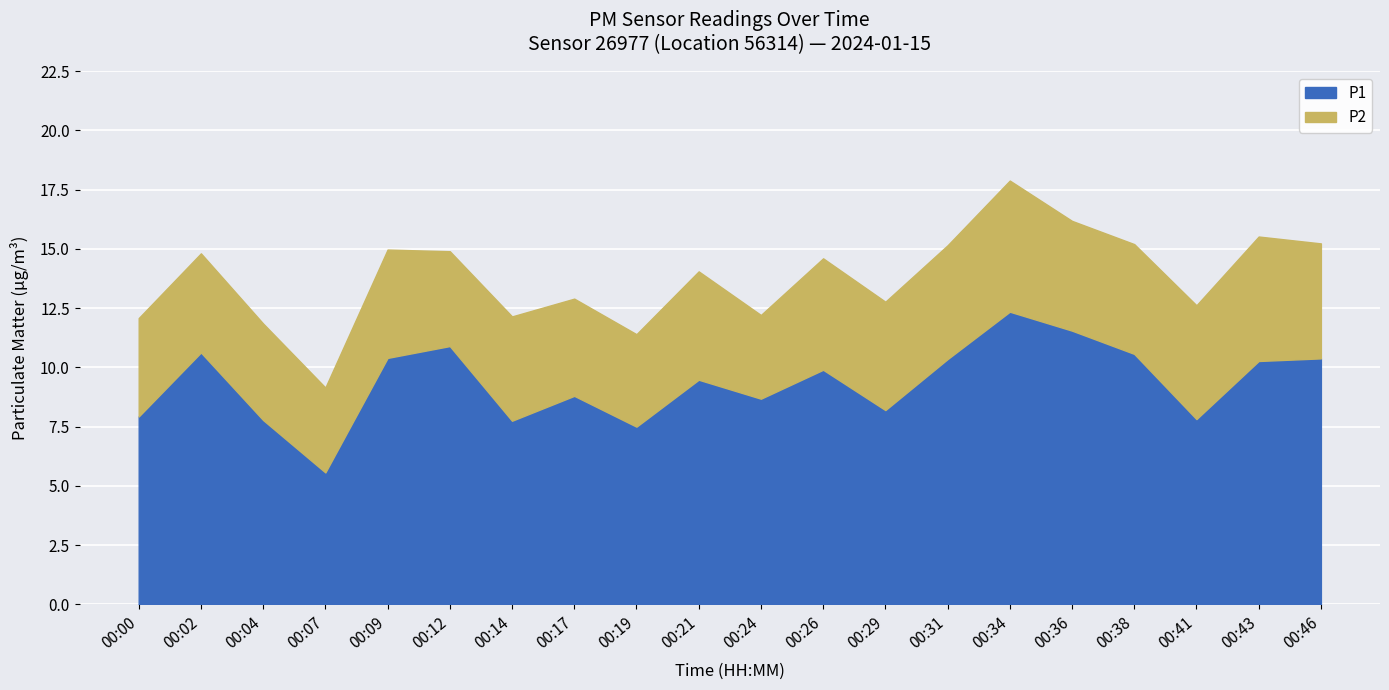

Count the number of categories in the chart.

20